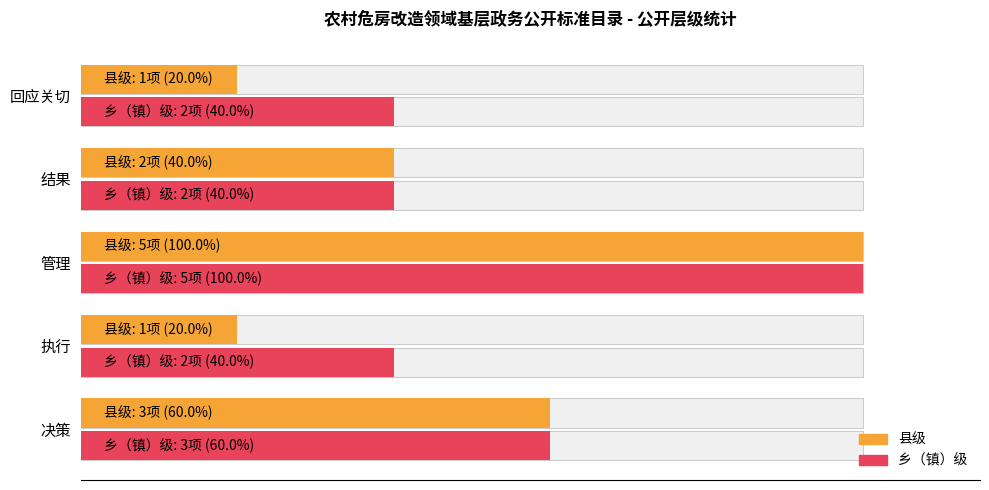

How many distinct data groups are displayed?

2